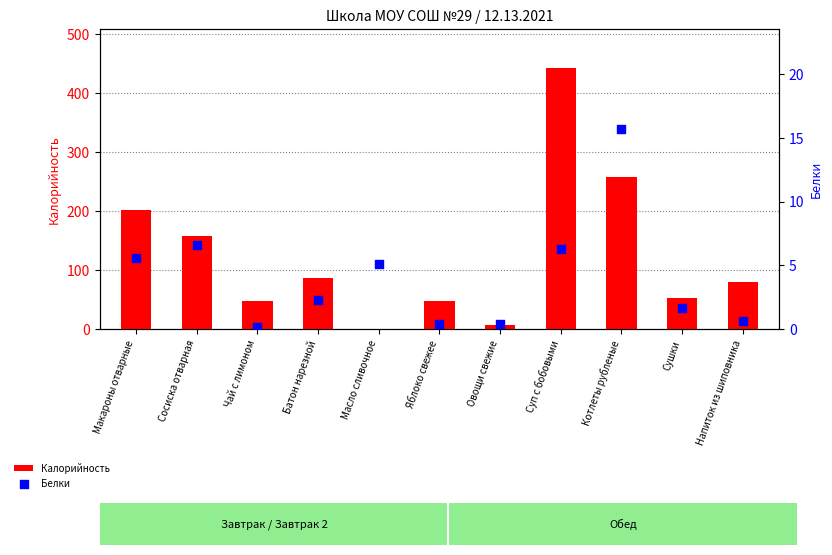

Which series has the largest total across all categories?

Калорийность